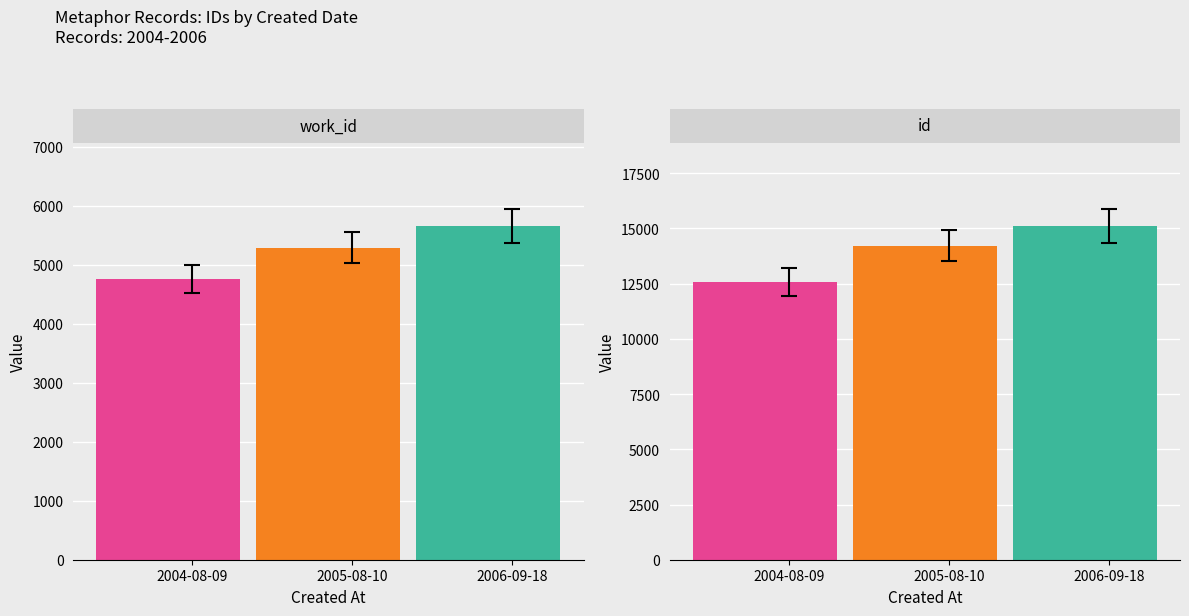

Rank the series by their average value, from highest to lowest.

id, work_id